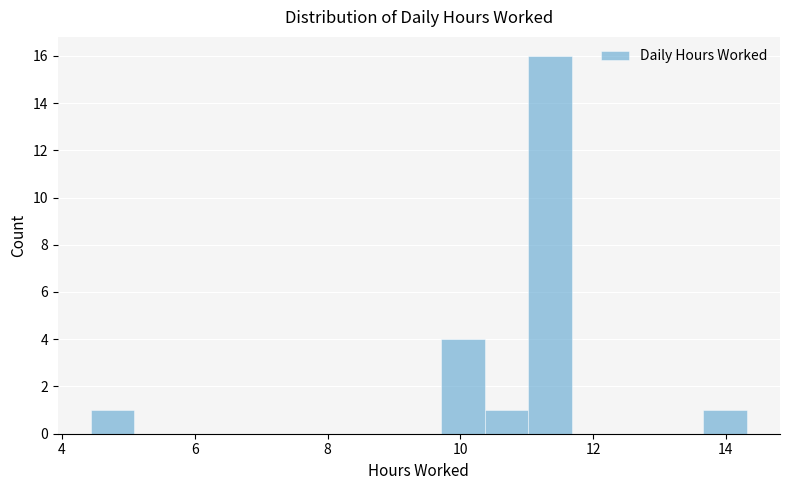

Around what value on the x-axis is the tallest bar? Give the approximate position of its centre, as read against the axis.

11.4